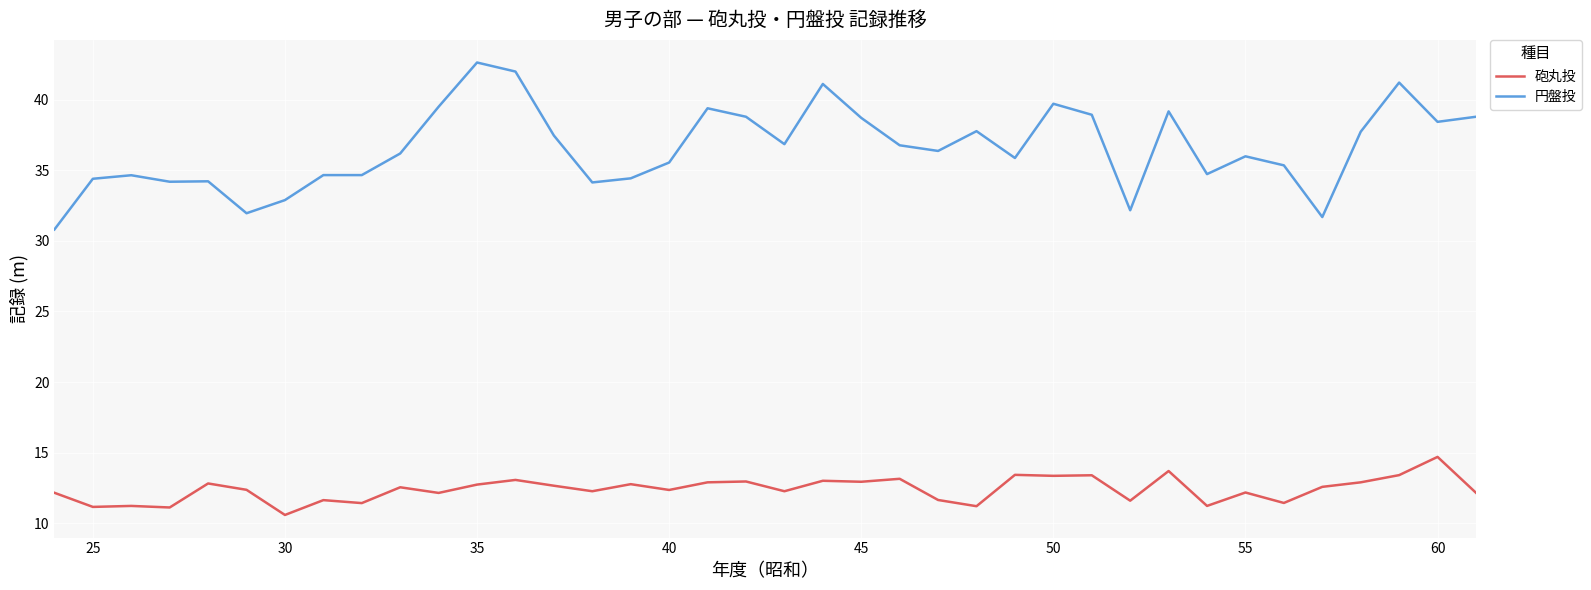

Which series has the widest spread of values?

円盤投